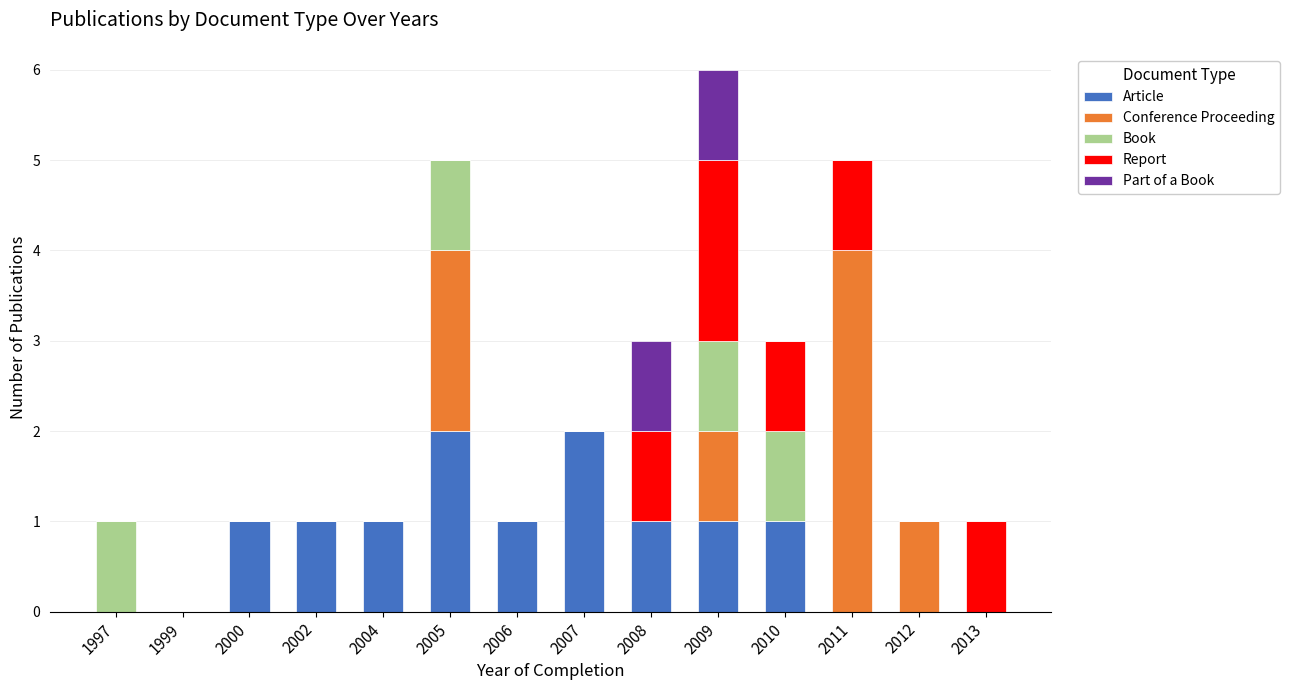

The Article series shows 2 at 2005. True or false?

True